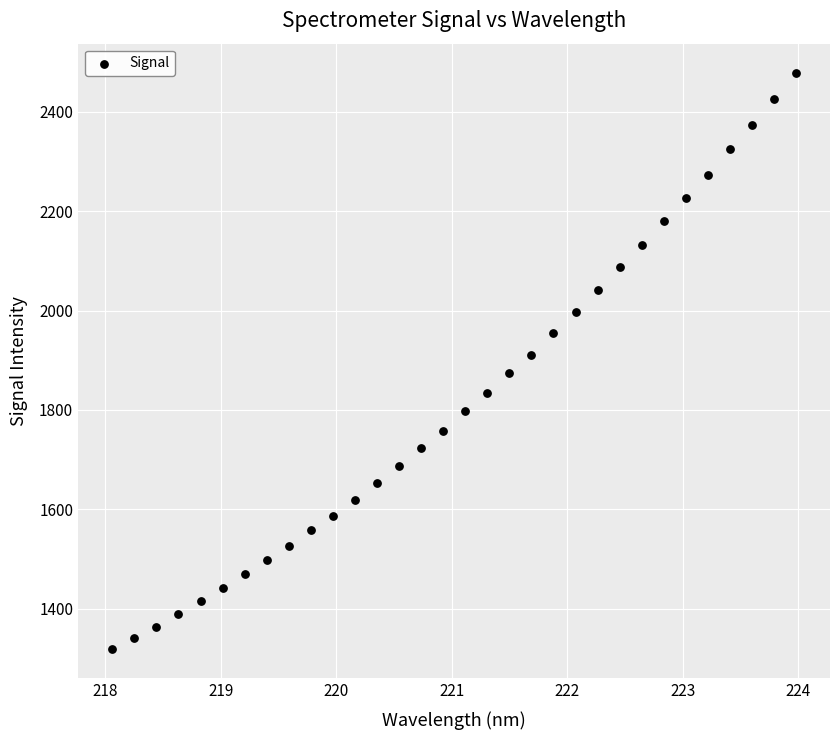

What is the range of Y values (max minus min)?

1160.4